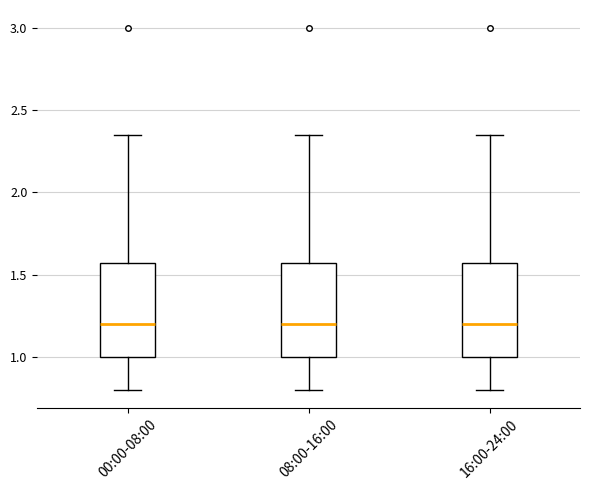

Reading left to right, transcribe this box plot: for each box, give where its median line is, the range the box spans, and where its two whiskers end, as read against the y-axis. The values are not printed on the chart, so give them approximately, as read against the axis.

00:00-08:00: median 1.20, box 1.00 to 1.55, whiskers 0.80 to 2.35
08:00-16:00: median 1.20, box 1.00 to 1.55, whiskers 0.80 to 2.35
16:00-24:00: median 1.20, box 1.00 to 1.55, whiskers 0.80 to 2.35